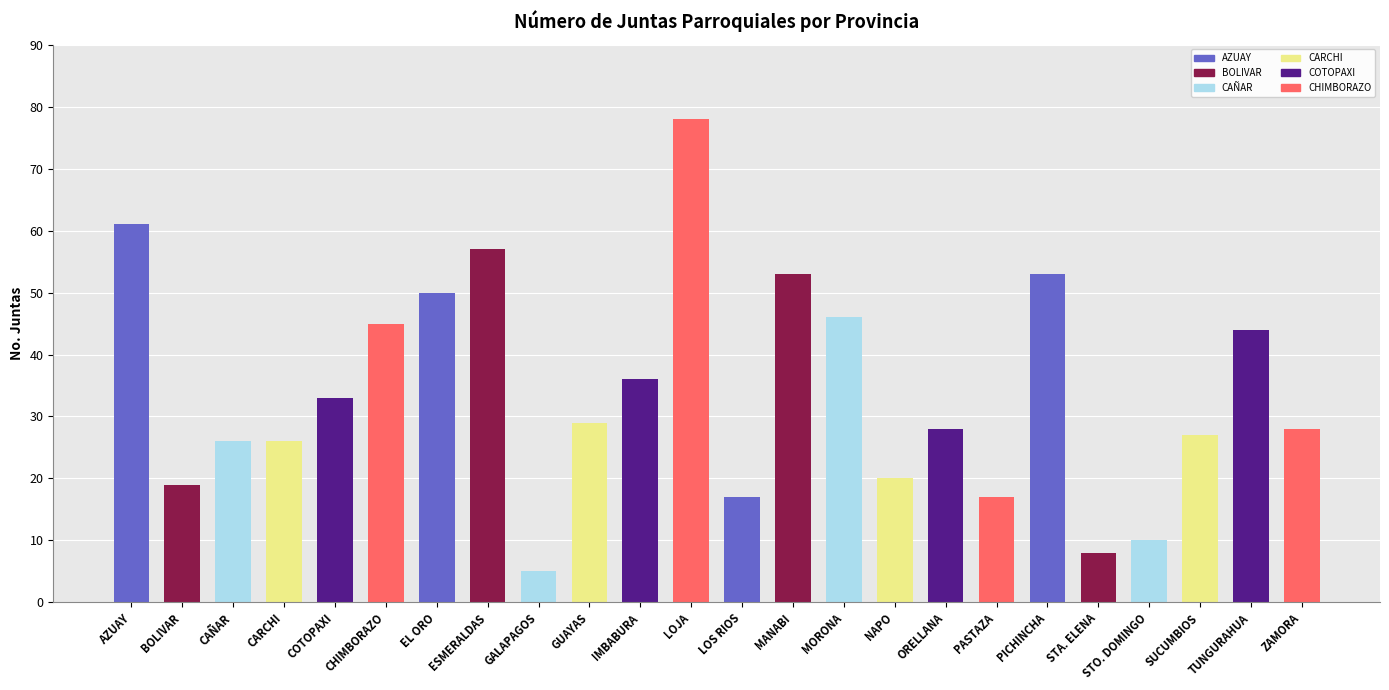

At which label does the data first exceed 29?

AZUAY